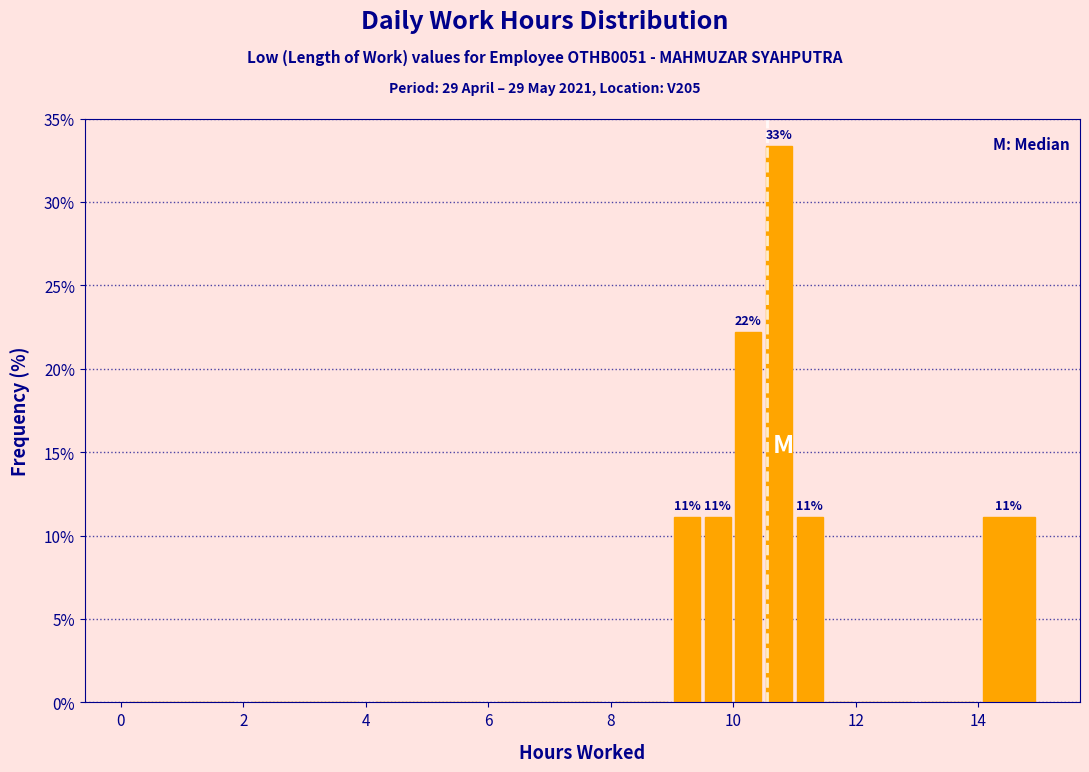

Read against the x-axis, roughly where is the centre of the tallest bar?

10.8